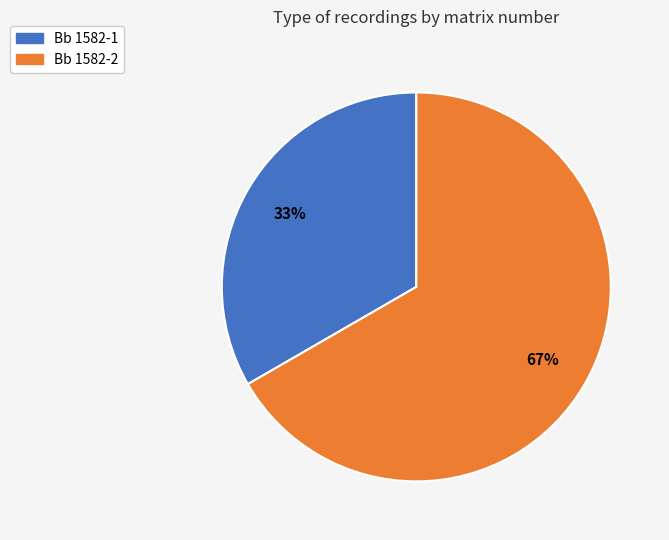

How many slices are in this pie chart?

2